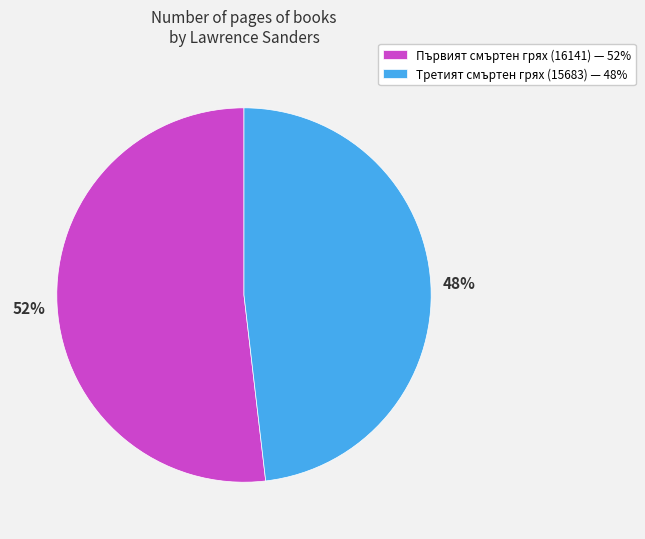

True or false: Първият смъртен грях (16141) accounts for 52% of the total.

True